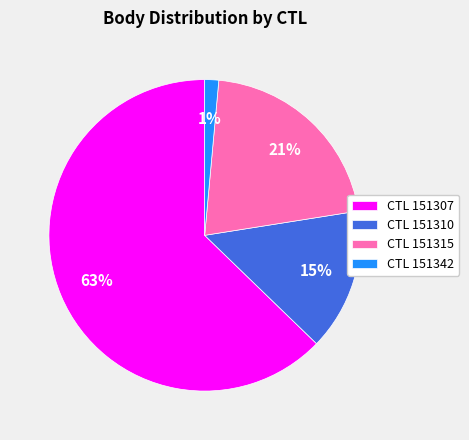

True or false: CTL 151307 accounts for 63% of the total.

True